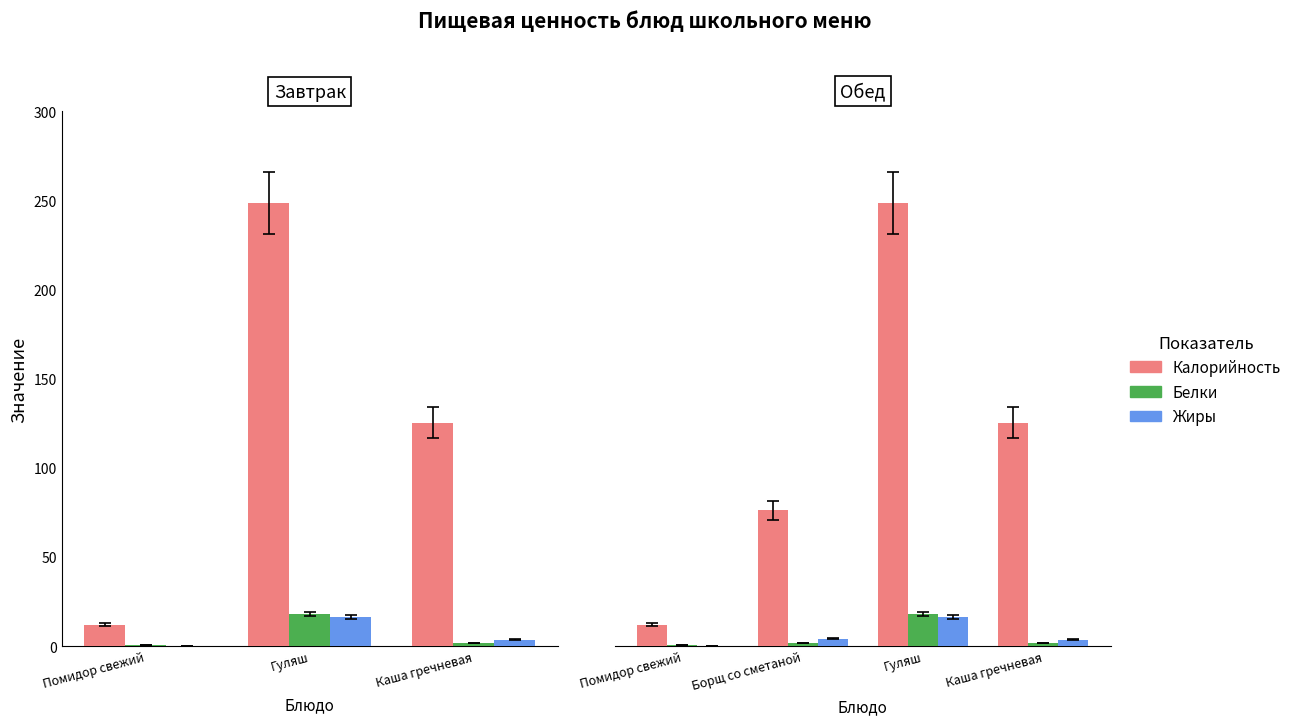

Between Борщ со сметаной and Каша гречневая, which series saw the biggest shift?

Калорийность